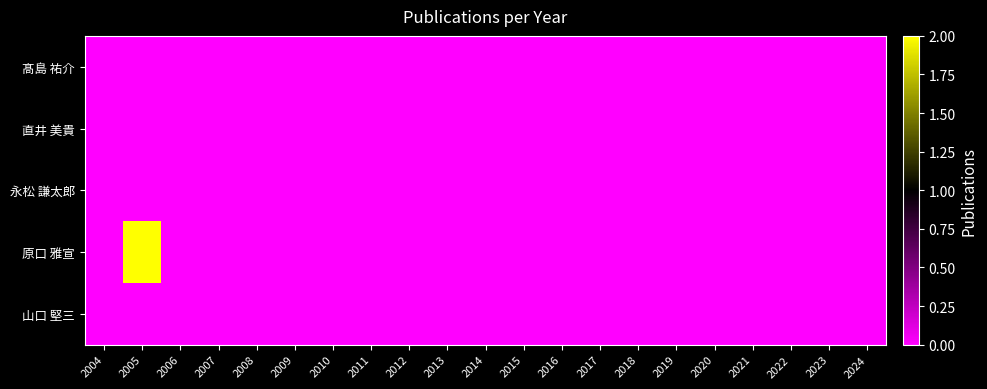

Reading left to right, list all the values displayed in this chart.

髙島 祐介: 2004=0	2005=0	2006=0	2007=0	2008=0	2009=0	2010=0	2011=0	2012=0	2013=0	2014=0	2015=0	2016=0	2017=0	2018=0	2019=0	2020=0	2021=0	2022=0	2023=0	2024=0
直井 美貴: 2004=0	2005=0	2006=0	2007=0	2008=0	2009=0	2010=0	2011=0	2012=0	2013=0	2014=0	2015=0	2016=0	2017=0	2018=0	2019=0	2020=0	2021=0	2022=0	2023=0	2024=0
永松 謙太郎: 2004=0	2005=0	2006=0	2007=0	2008=0	2009=0	2010=0	2011=0	2012=0	2013=0	2014=0	2015=0	2016=0	2017=0	2018=0	2019=0	2020=0	2021=0	2022=0	2023=0	2024=0
原口 雅宣: 2004=0	2005=2	2006=0	2007=0	2008=0	2009=0	2010=0	2011=0	2012=0	2013=0	2014=0	2015=0	2016=0	2017=0	2018=0	2019=0	2020=0	2021=0	2022=0	2023=0	2024=0
山口 堅三: 2004=0	2005=0	2006=0	2007=0	2008=0	2009=0	2010=0	2011=0	2012=0	2013=0	2014=0	2015=0	2016=0	2017=0	2018=0	2019=0	2020=0	2021=0	2022=0	2023=0	2024=0